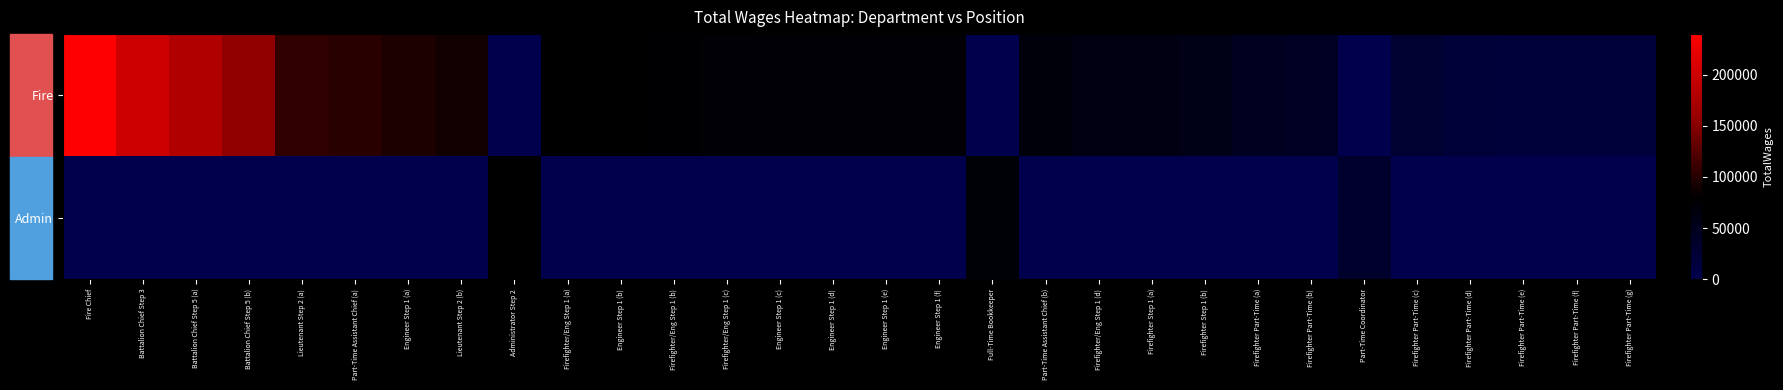

Between Battalion Chief Step 5 (a) and Firefighter Step 1 (b), which series saw the biggest shift?

Fire